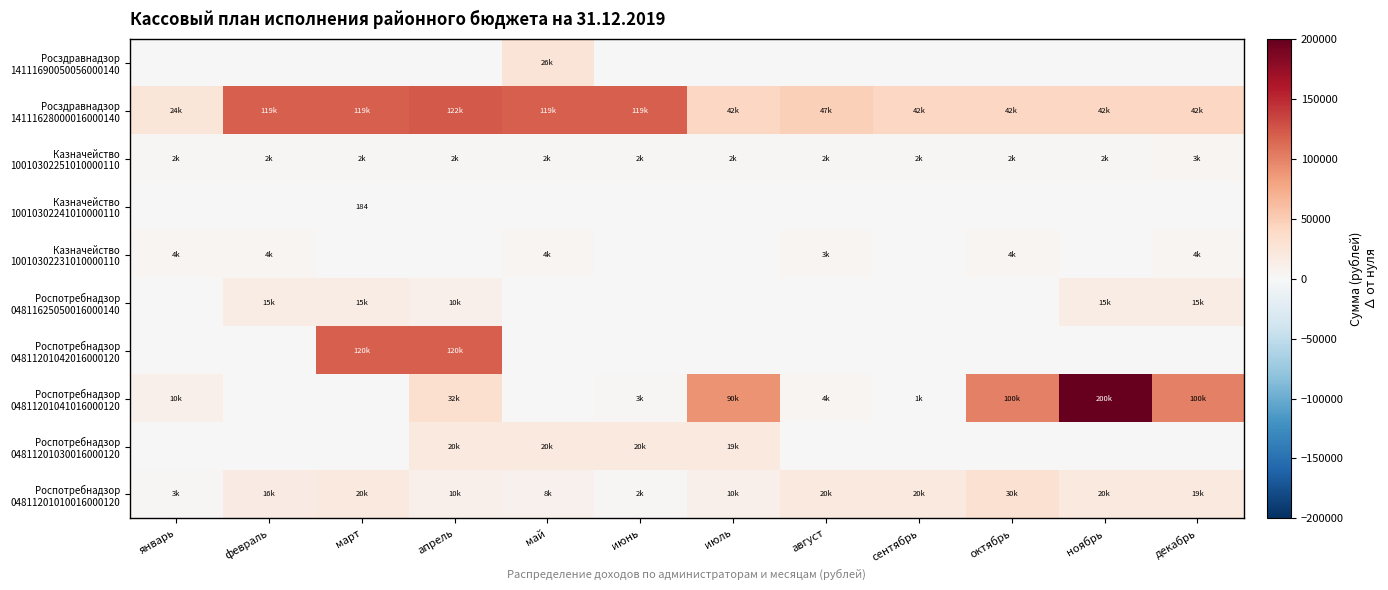

What is the greatest value displayed?

200000